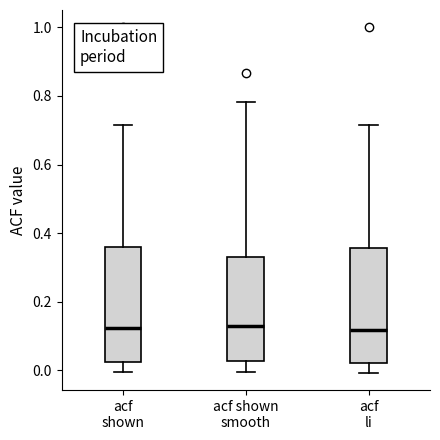

Reading left to right, transcribe this box plot: for each box, give where its median line is, the range the box spans, and where its two whiskers end, as read against the y-axis. The values are not printed on the chart, so give them approximately, as read against the axis.

acf shown: median 0.12, box 0.02 to 0.36, whiskers 0.00 to 0.72
acf shown smooth: median 0.12, box 0.02 to 0.34, whiskers 0.00 to 0.78
acf li: median 0.12, box 0.02 to 0.36, whiskers 0.00 to 0.72